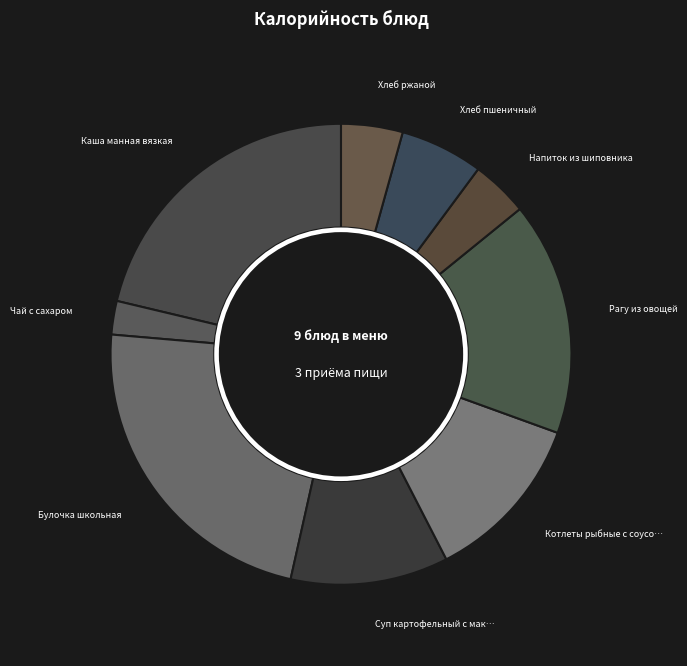

How many slices are in this pie chart?

9